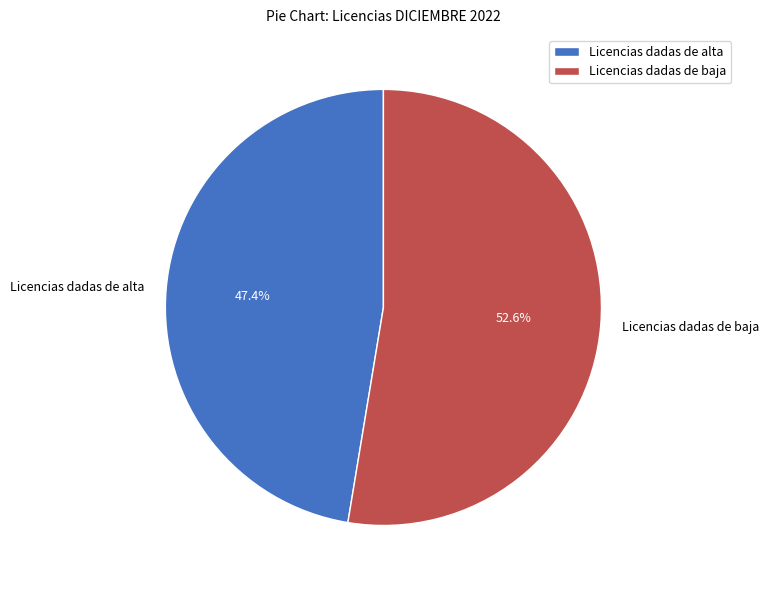

Rank the categories by value from highest to lowest.

Licencias dadas de baja, Licencias dadas de alta